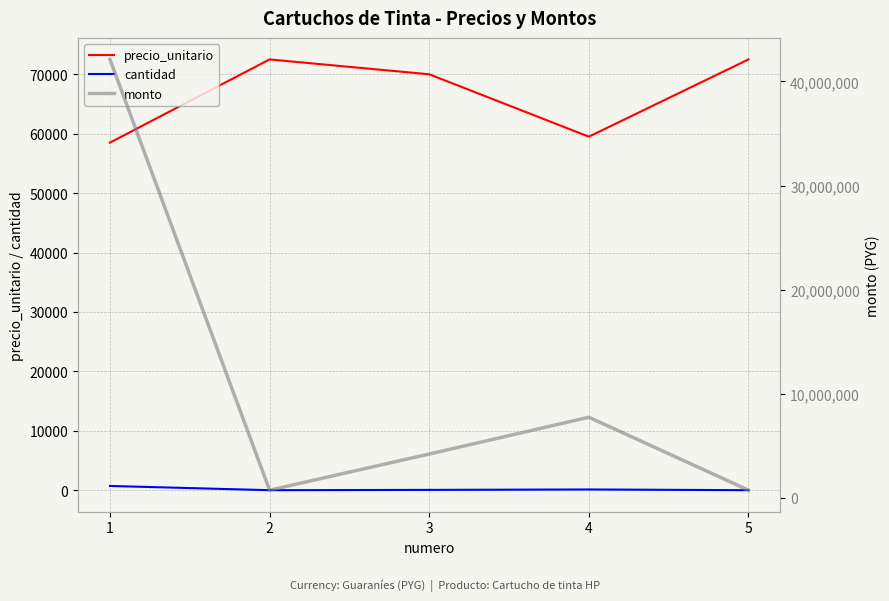

What is the value of the monto point at the 2nd from the left?

725000